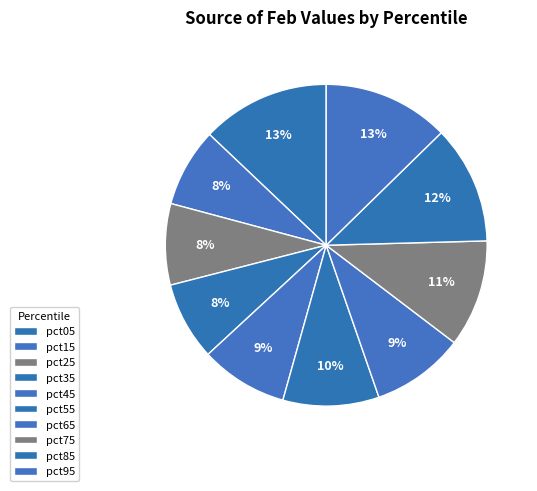

The pct75 slice represents 18% of the pie. True or false?

False